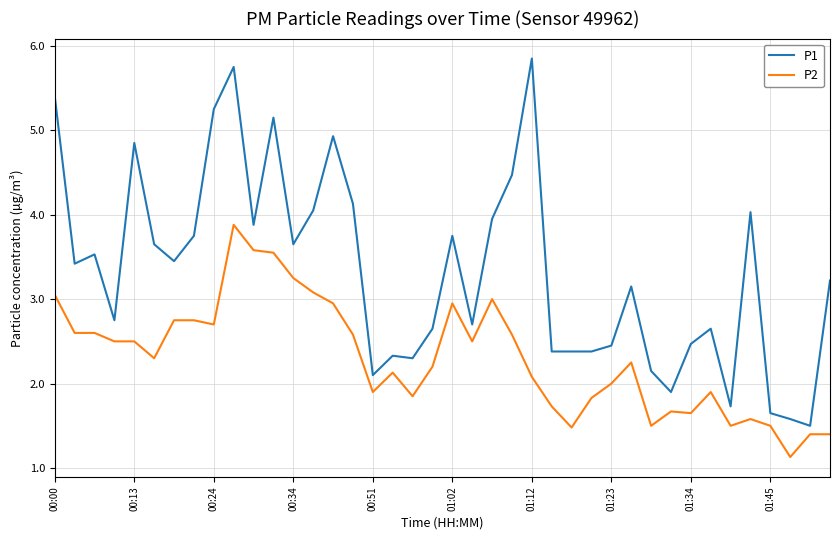

True or false: P2 and P1 intersect in this chart.

False